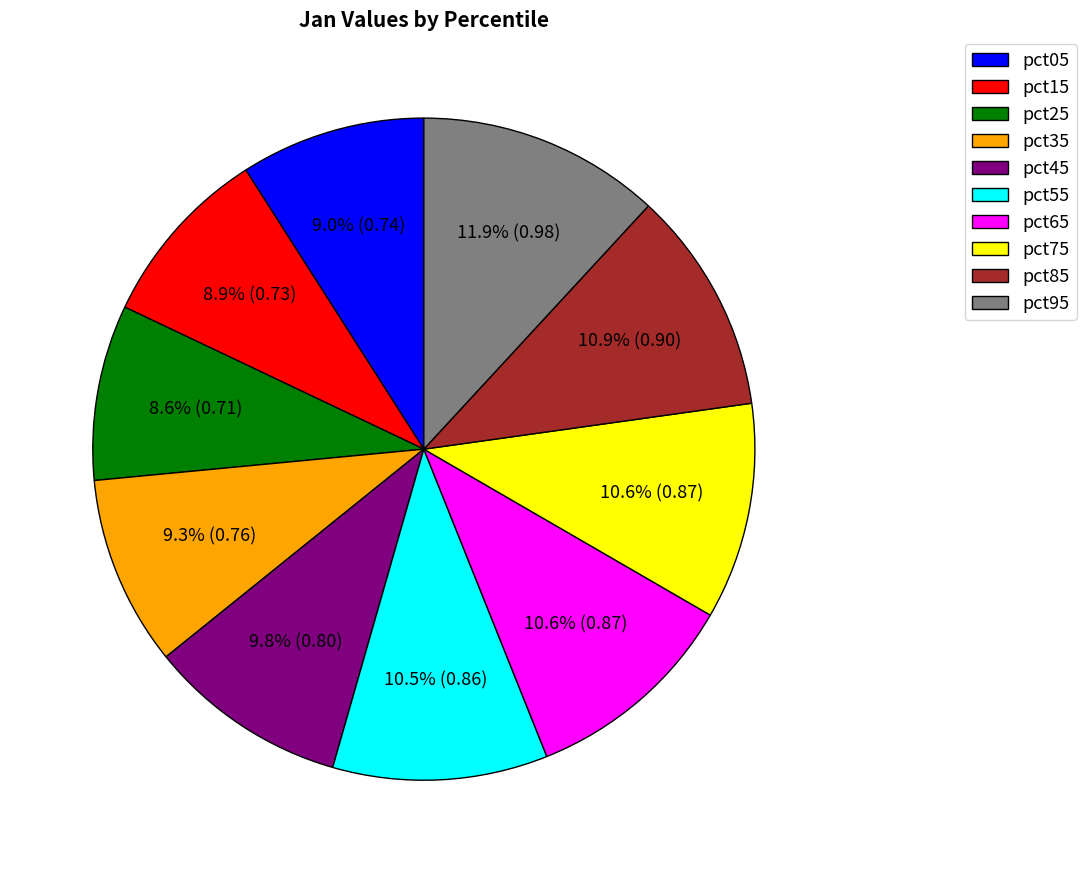

What is the total percentage of pct05 and pct35?

18.3%